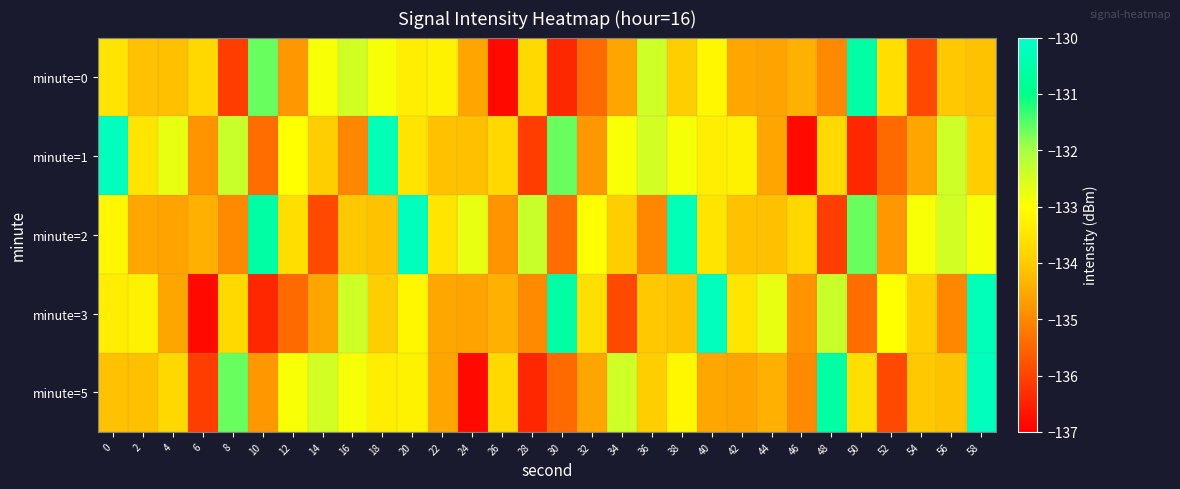

Between 16 and 20, which is larger?

16